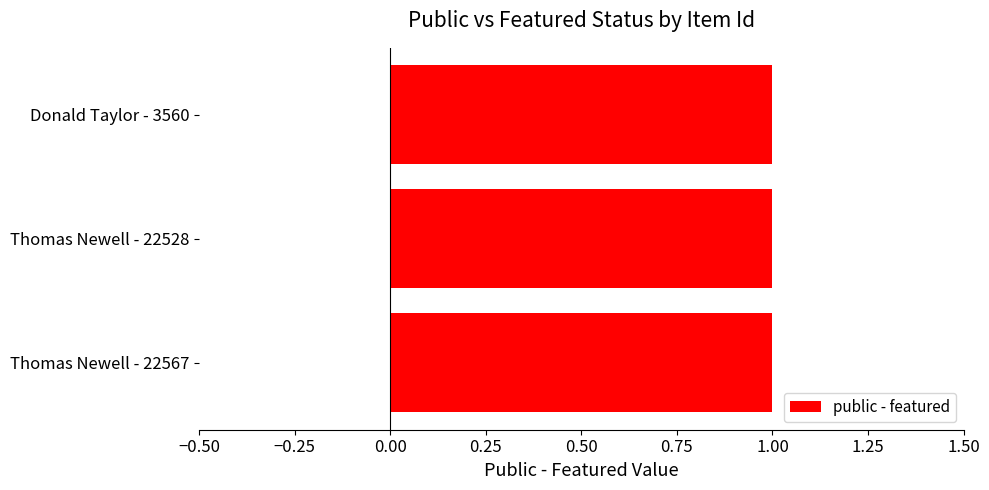

Which category has the lowest value across all series?

22567